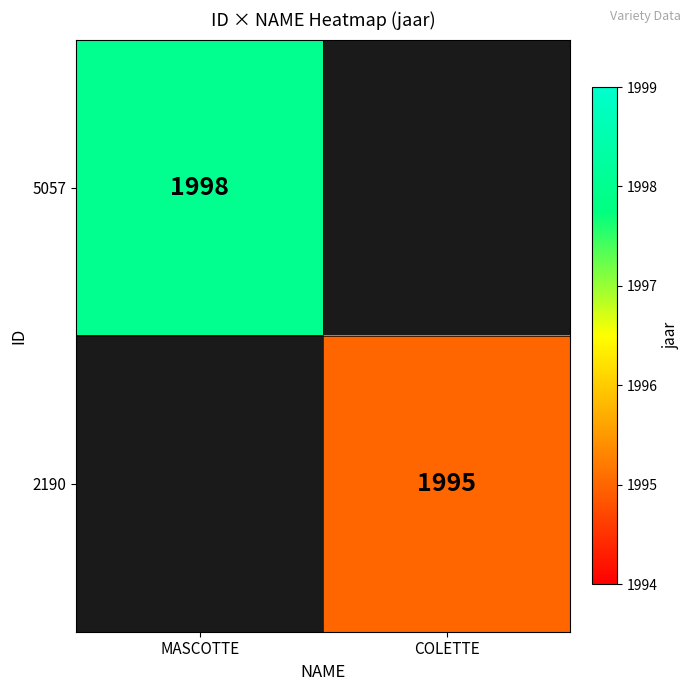

True or false: 5057 has a value of 1998 at MASCOTTE.

True